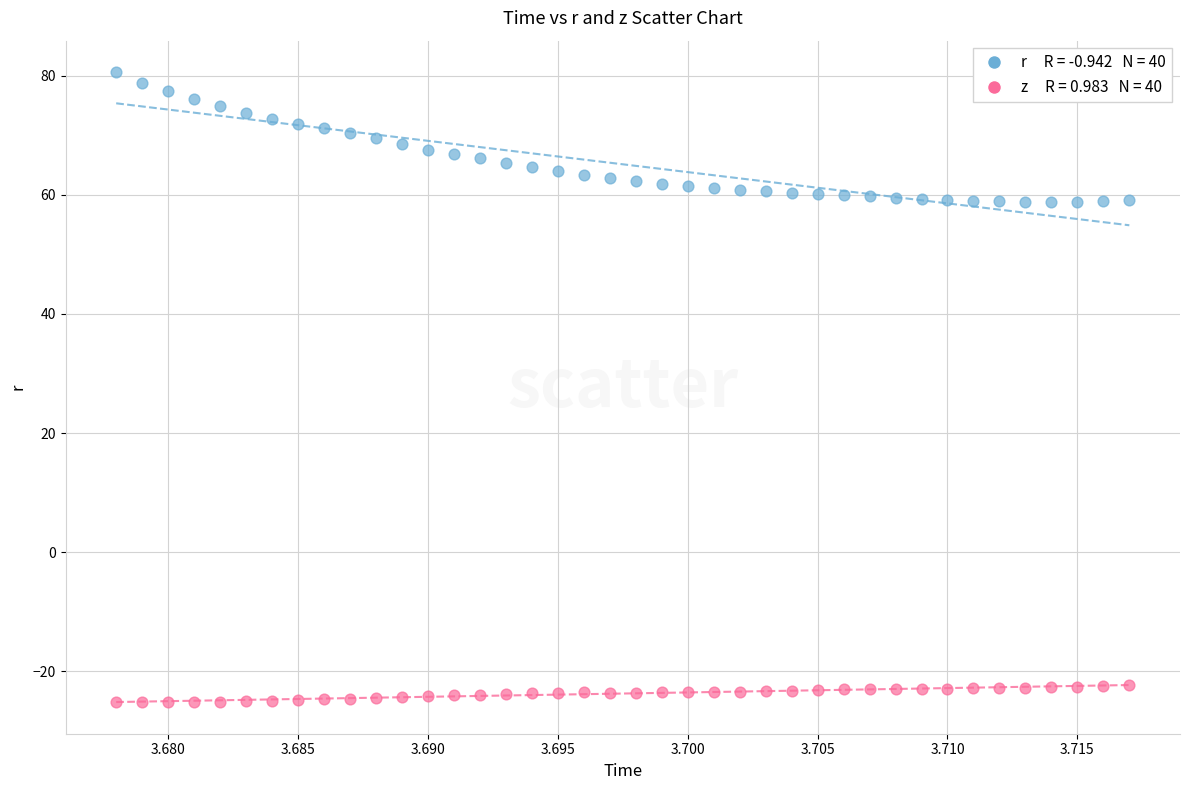

Across all data points, what is the range of Y values (max minus min)?

105.8